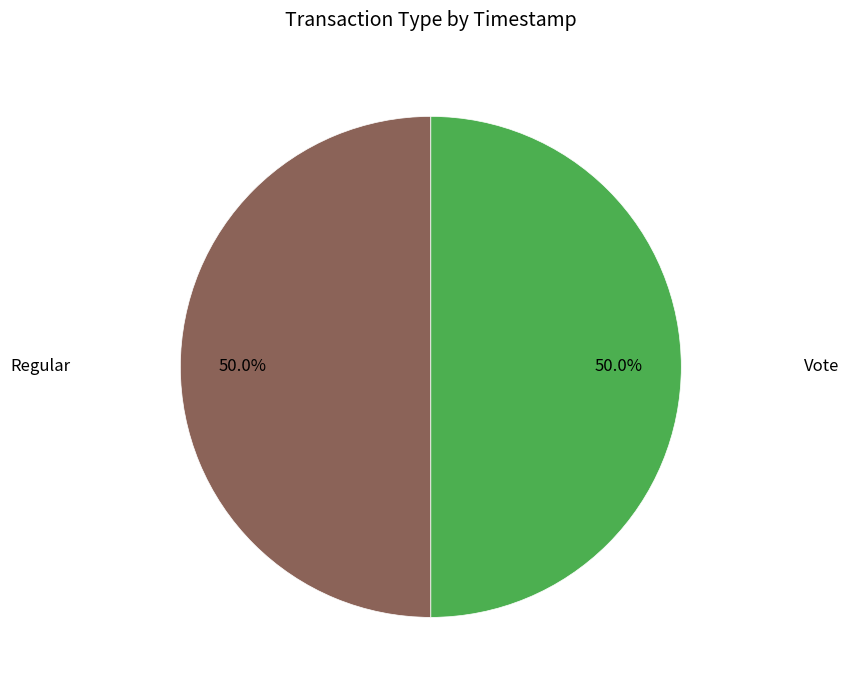

True or false: Vote accounts for 40% of the total.

False